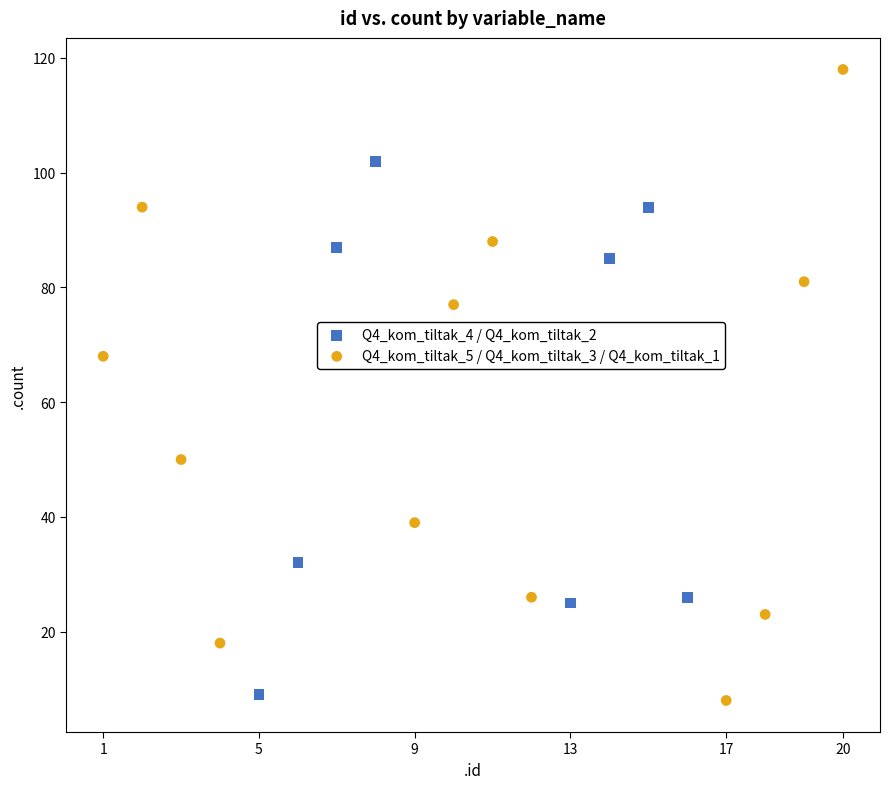

Which series reaches the maximum Y coordinate?

Q4_kom_tiltak_5 / Q4_kom_tiltak_3 / Q4_kom_tiltak_1